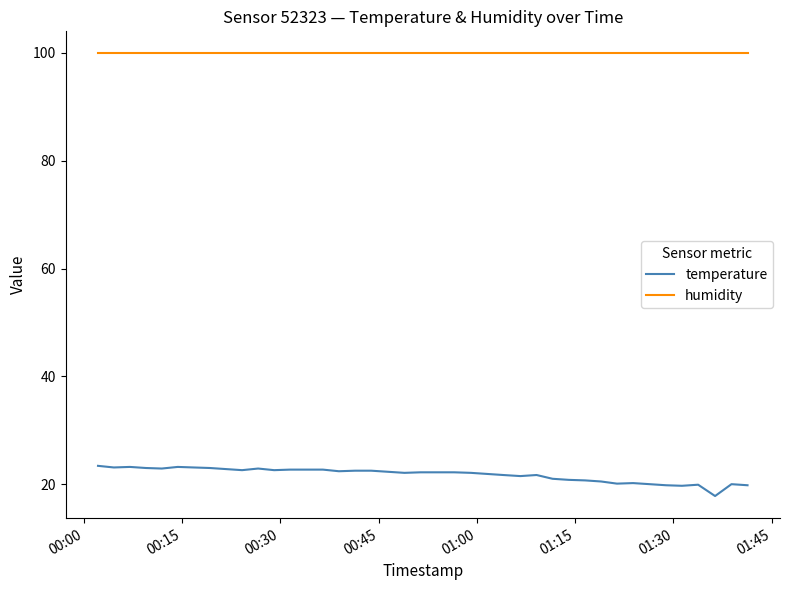

List the series in order of their overall mean, highest first.

humidity, temperature